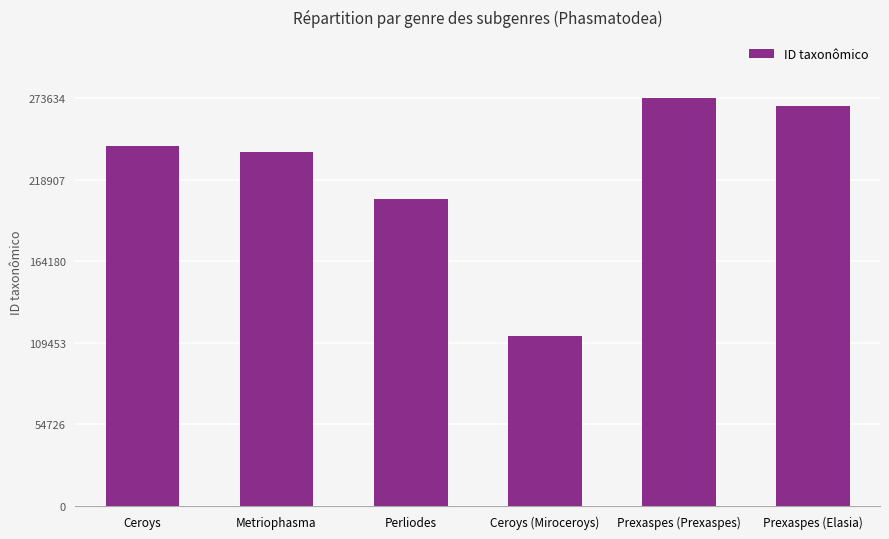

Is it true that the value at Prexaspes (Elasia) is 184578?

False